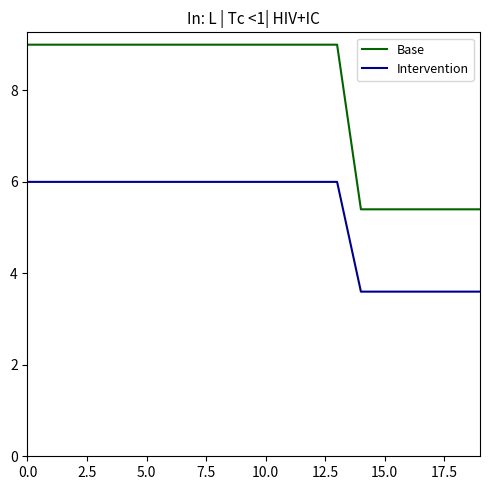

What is the difference between the maximum and minimum values in the Intervention series?

2.4